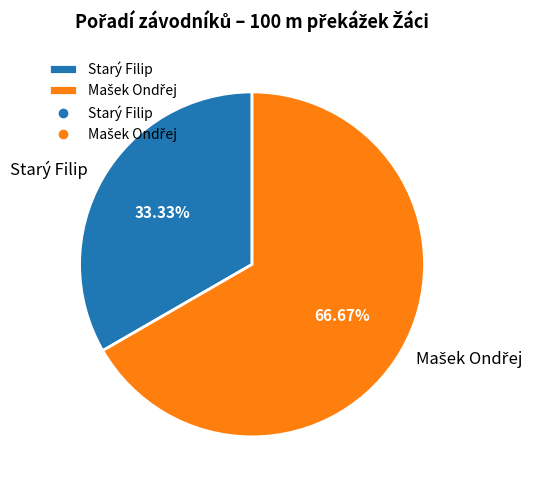

Is there a majority slice in this chart?

Yes